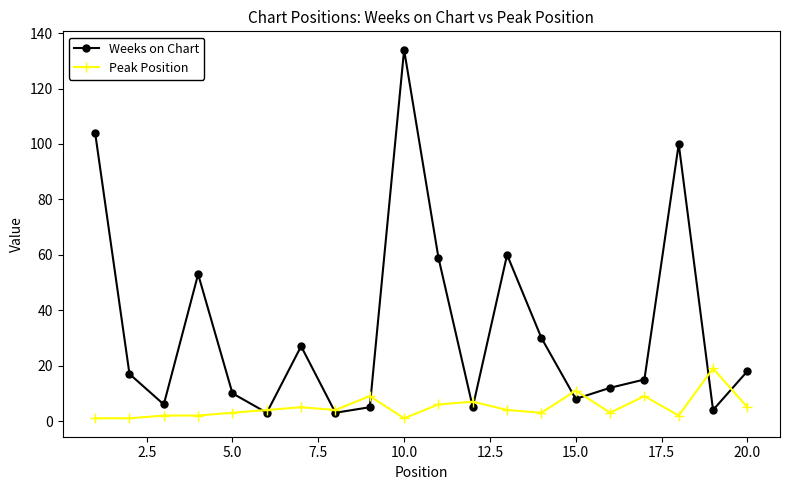

Rank the series by their average value, from lowest to highest.

Peak Position, Weeks on Chart